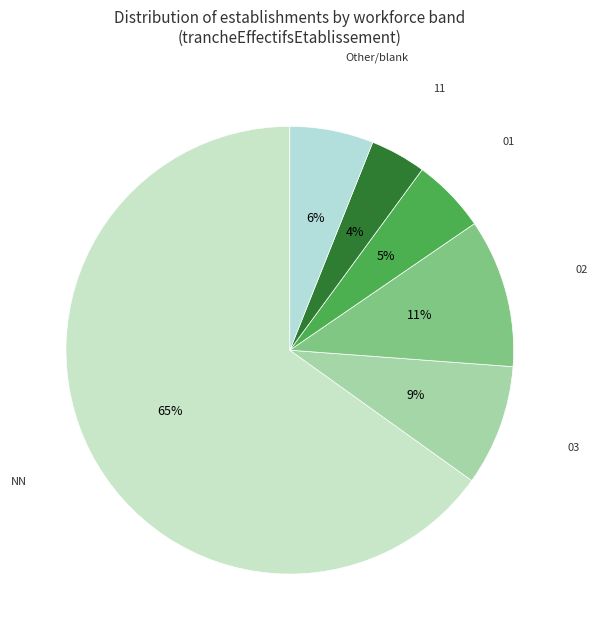

What is the ratio of the value at 03 to the value at NN?

0.1